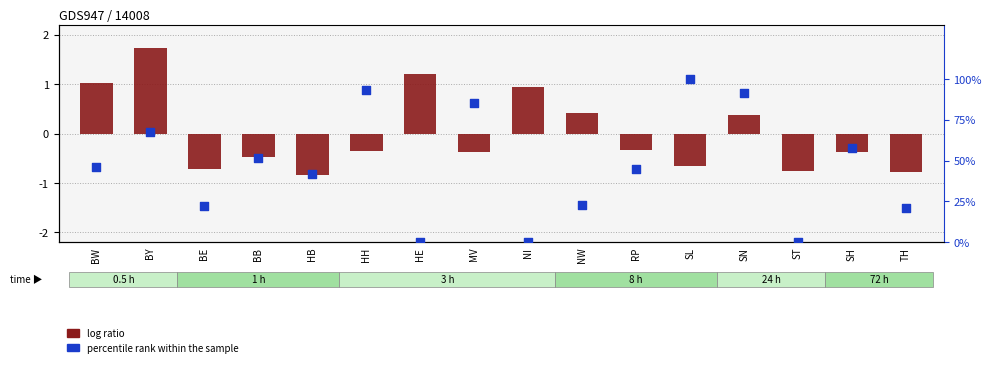

Which series reaches the minimum Y coordinate?

log ratio